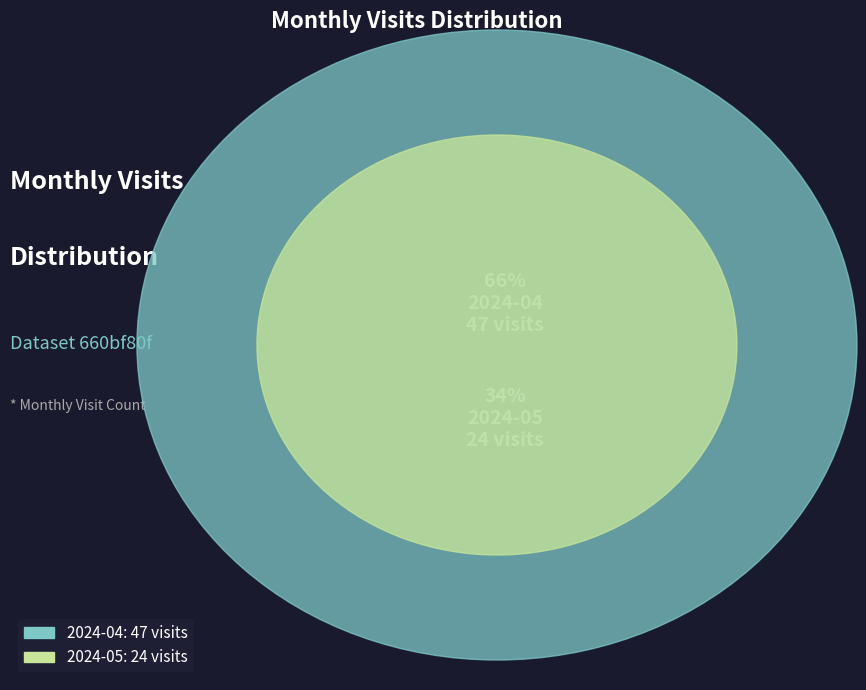

How many segments does this pie chart have?

2